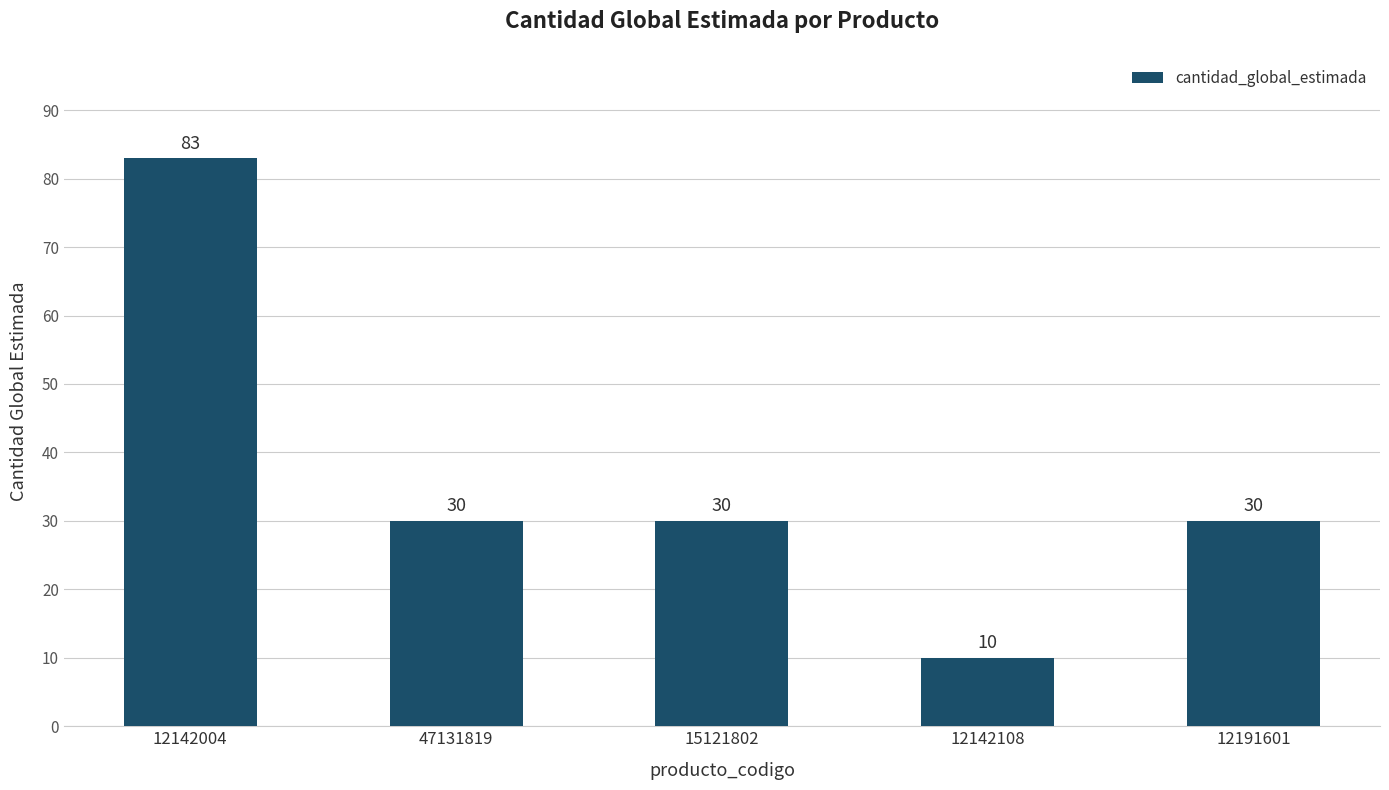

What is the value of the 4th bar from the left?

10